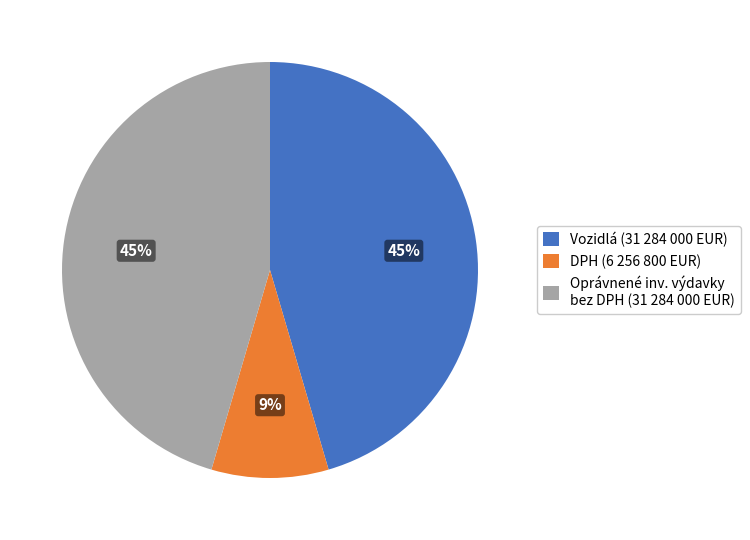

To the nearest percent, what is the difference between the largest and smallest slice percentages?

36%